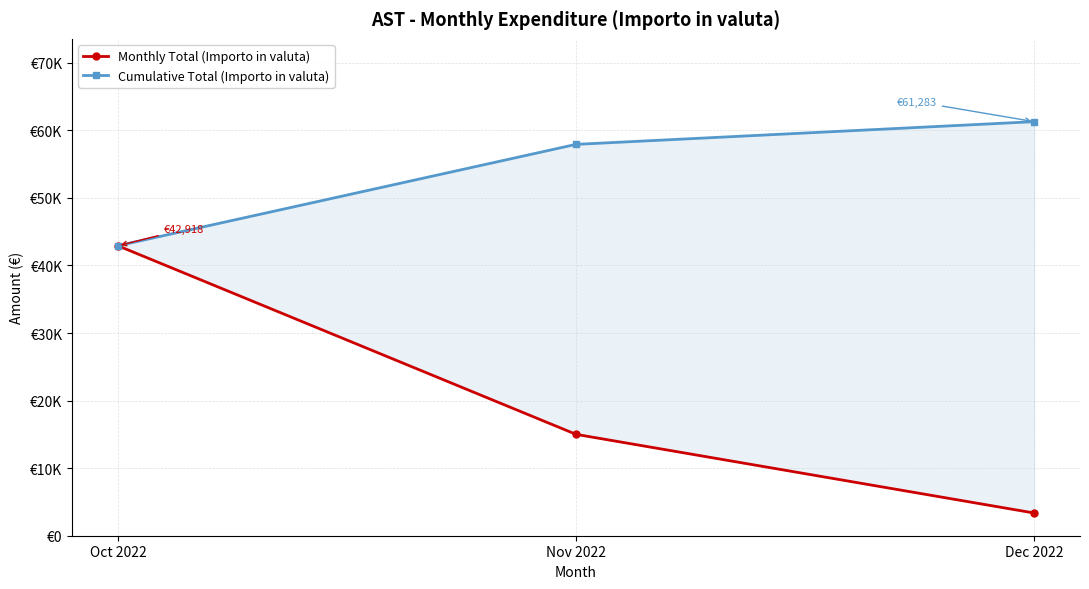

What is the sum of the Cumulative Total (Importo in valuta) values at Oct 2022 and Dec 2022?

104200.9